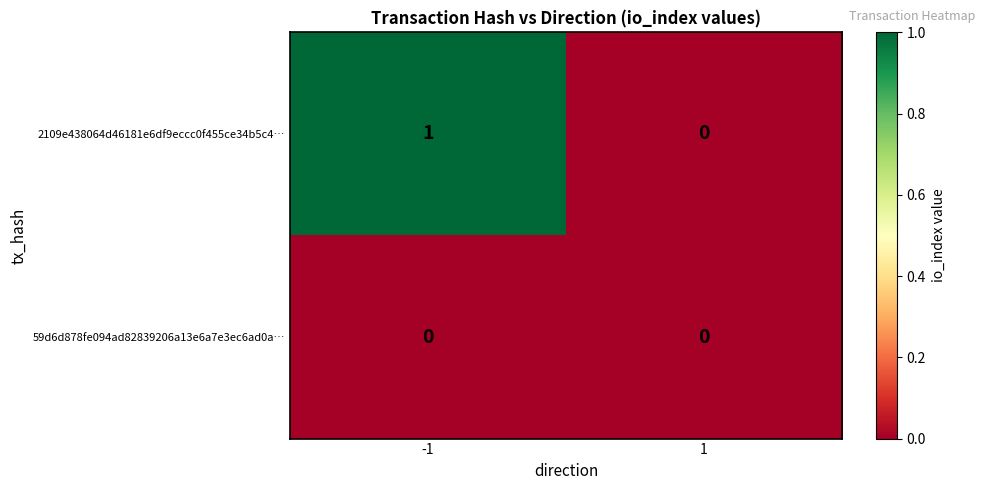

The value of 2109e438064d46181e6df9eccc0f455ce34b5c4… at -1 is 1. True or false?

True